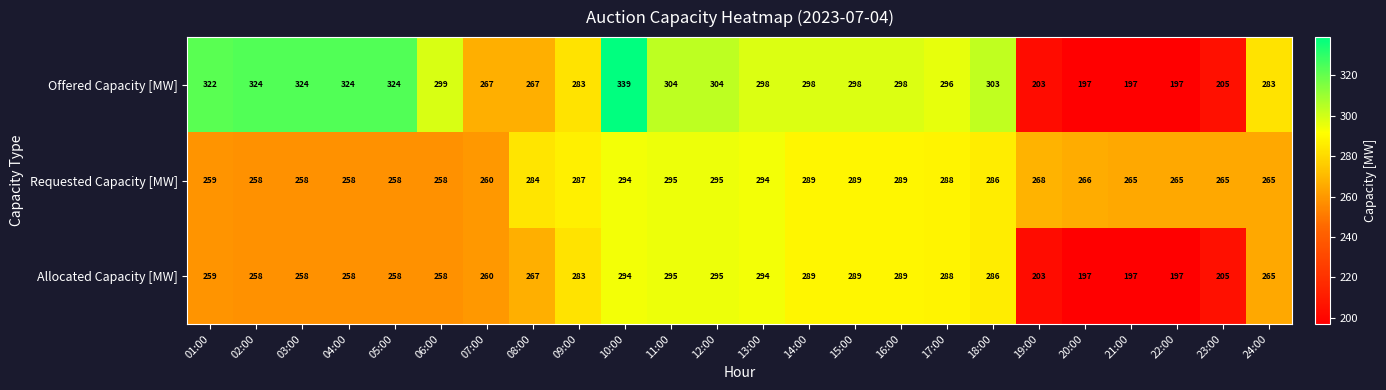

What is the approximate value of Offered Capacity [MW] at 15:00?

298